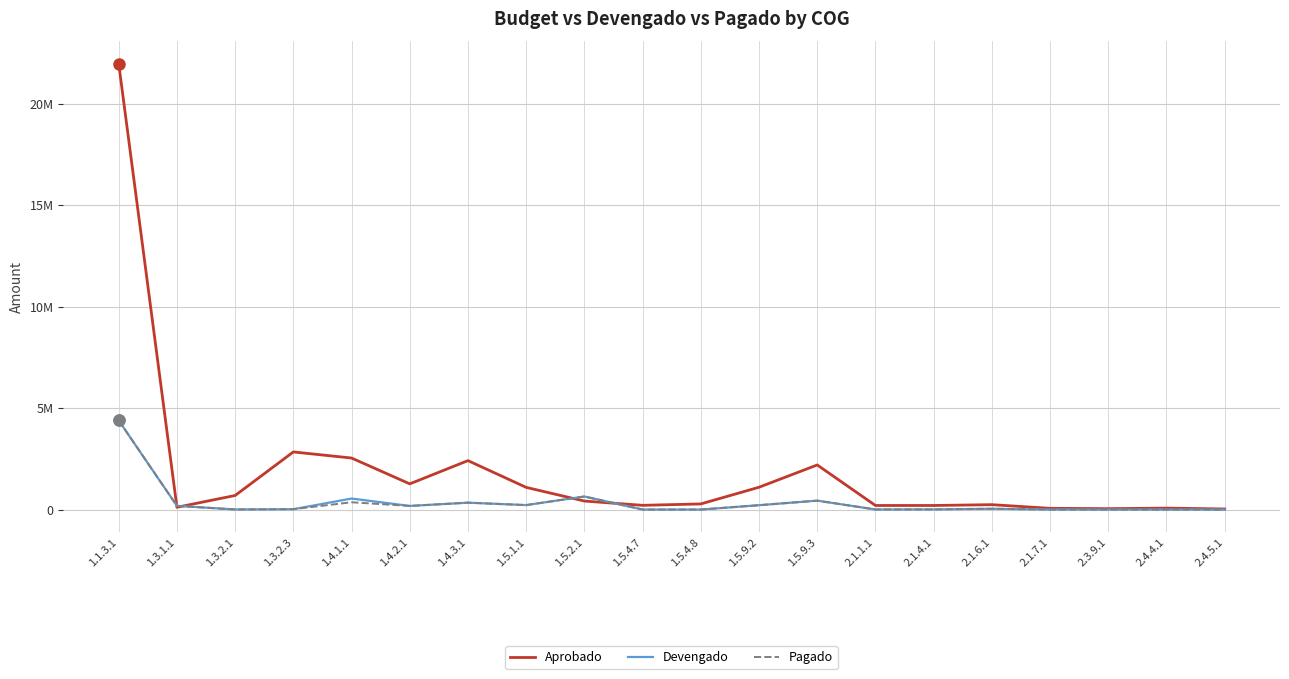

List the series in order of their peak value, lowest first.

Devengado, Pagado, Aprobado